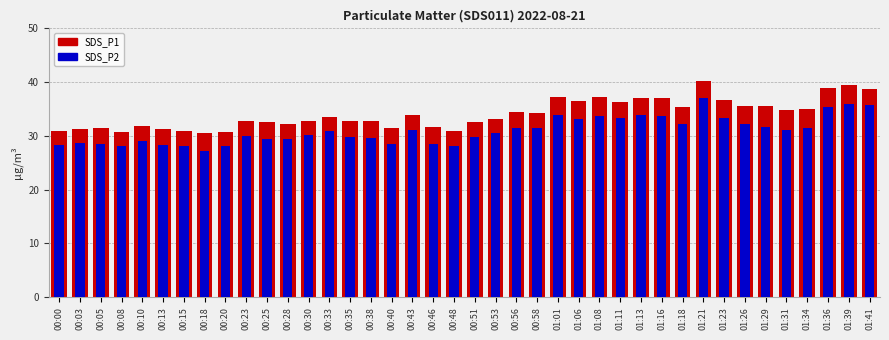

Which series has the largest total across all categories?

SDS_P1